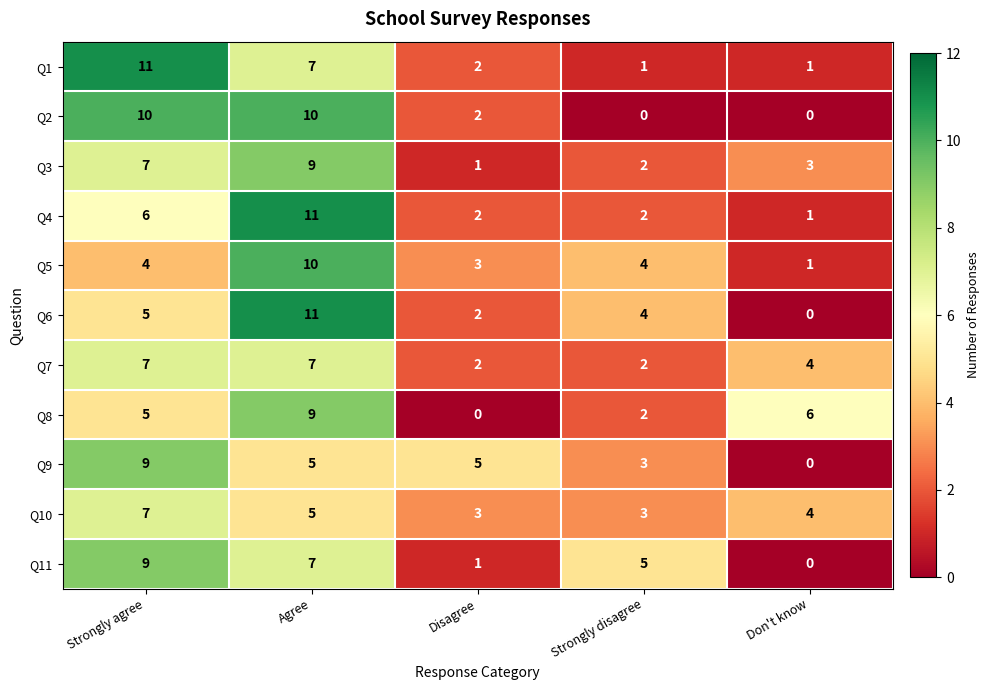

Count the Q10 values in the range 3 to 5.

4